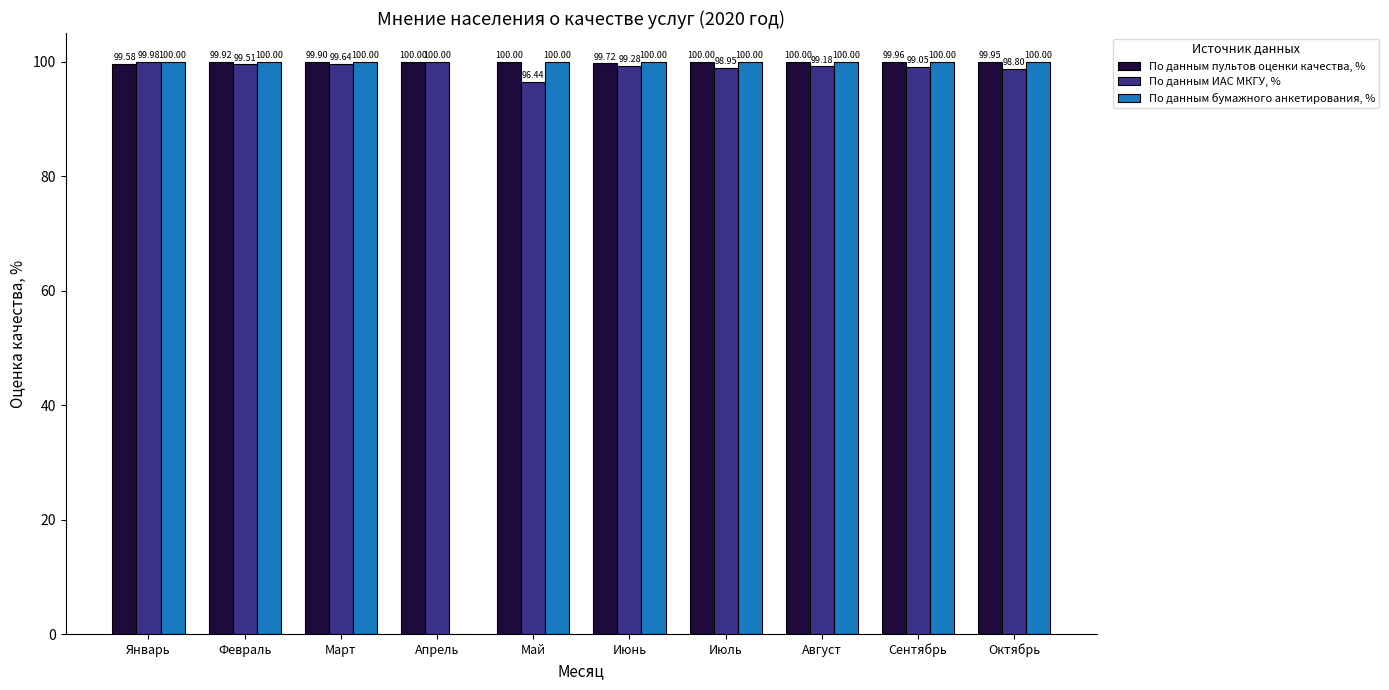

Where is По данным ИАС МКГУ, % nearest to the value 98?

Октябрь